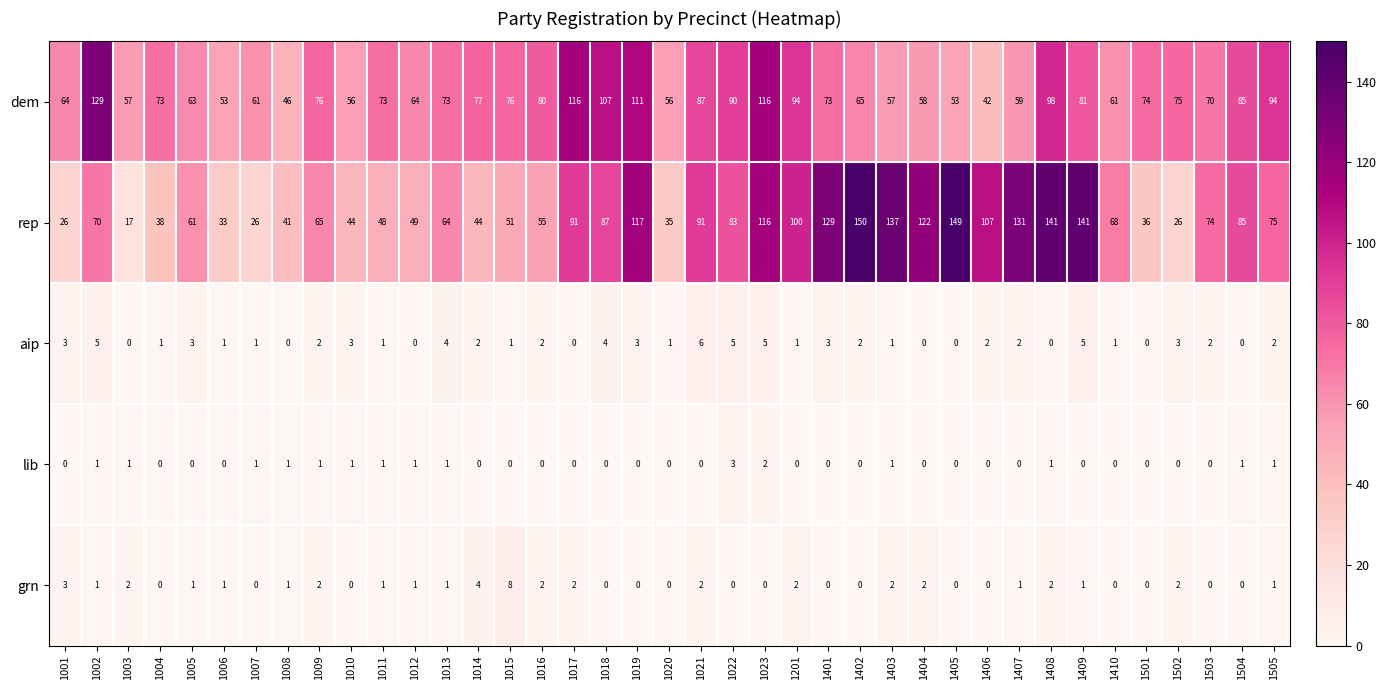

Is the value of lib at 1017 greater than the value of aip at 1013?

No